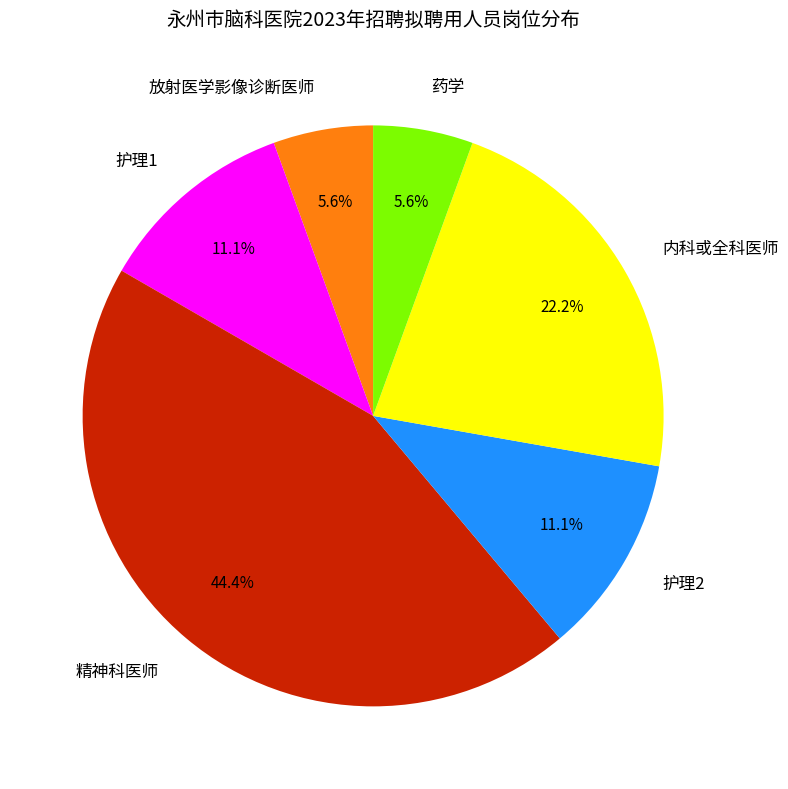

To the nearest percent, what percentage of the pie is 药学?

6%